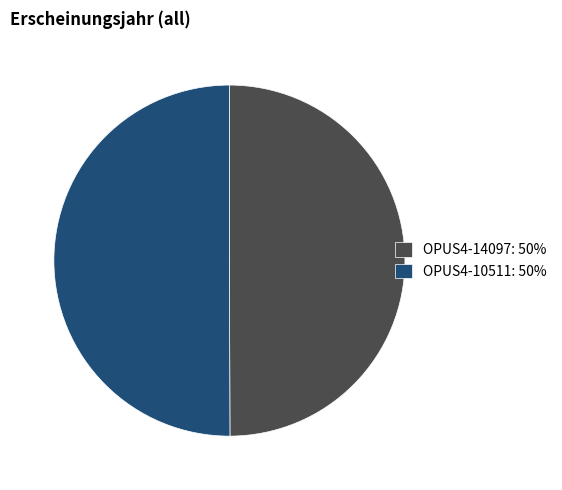

Is the sum of OPUS4-10511: 50% and OPUS4-14097: 50% greater than half?

Yes